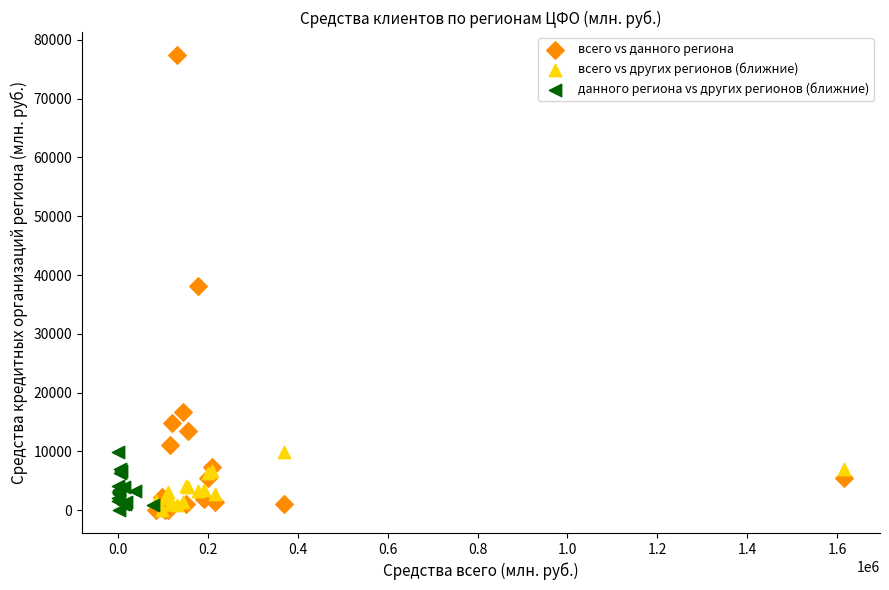

Which series reaches the maximum Y coordinate?

всего vs данного региона